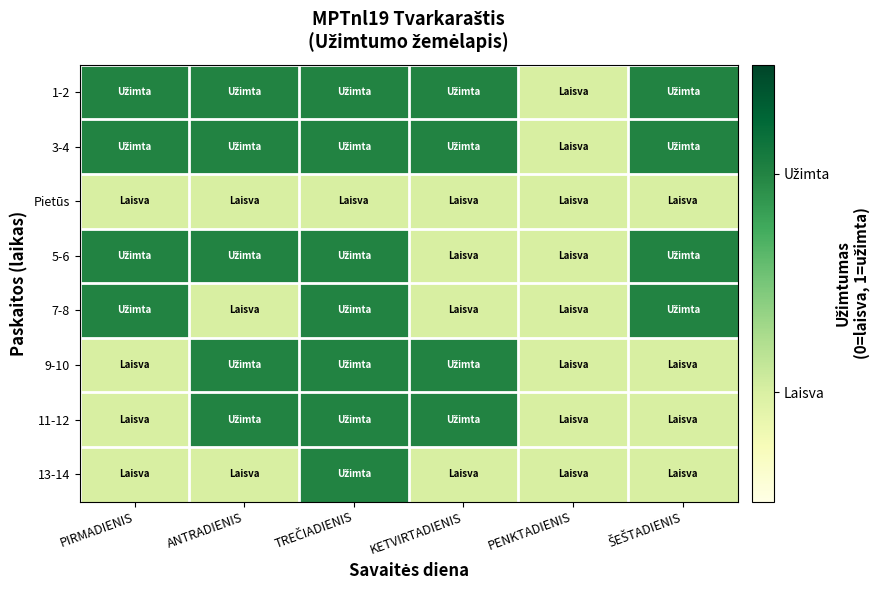

Which series changed the most between PIRMADIENIS and PENKTADIENIS?

1-2